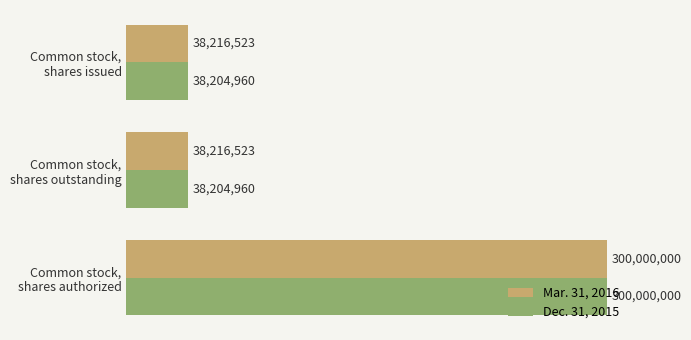

What are all the series names shown in the legend?

Mar. 31, 2016, Dec. 31, 2015